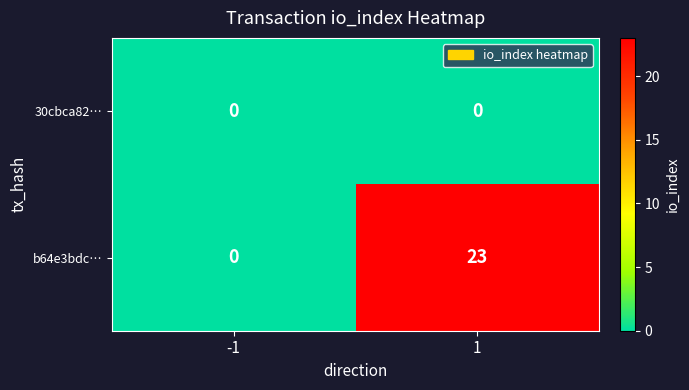

At which category is the sum across all series the highest?

1